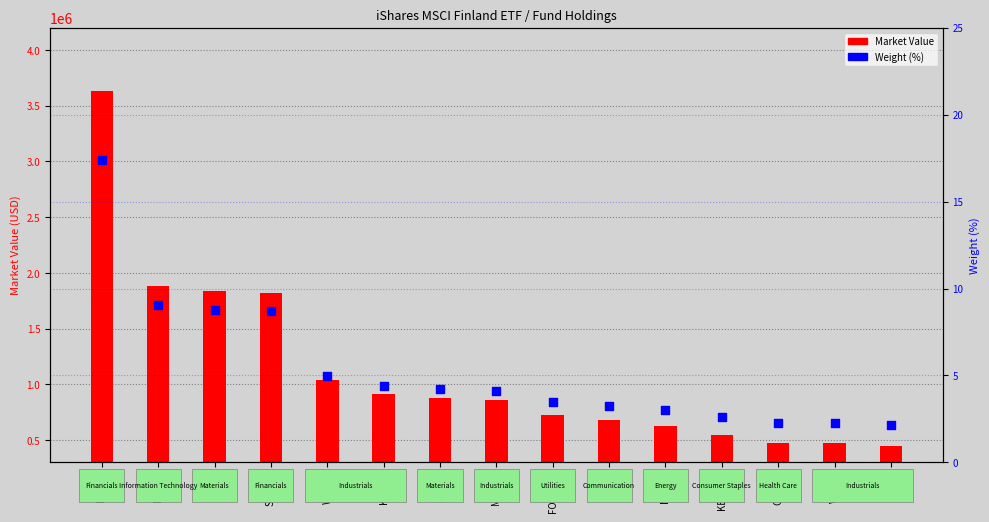

Which series has the largest total across all categories?

Market Value